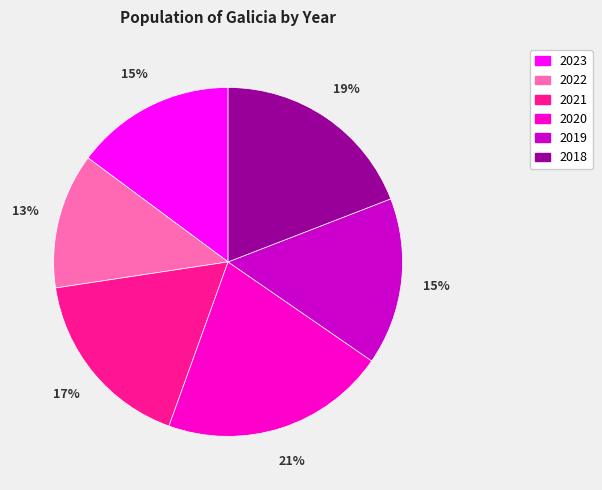

True or false: 2020 accounts for 33% of the total.

False